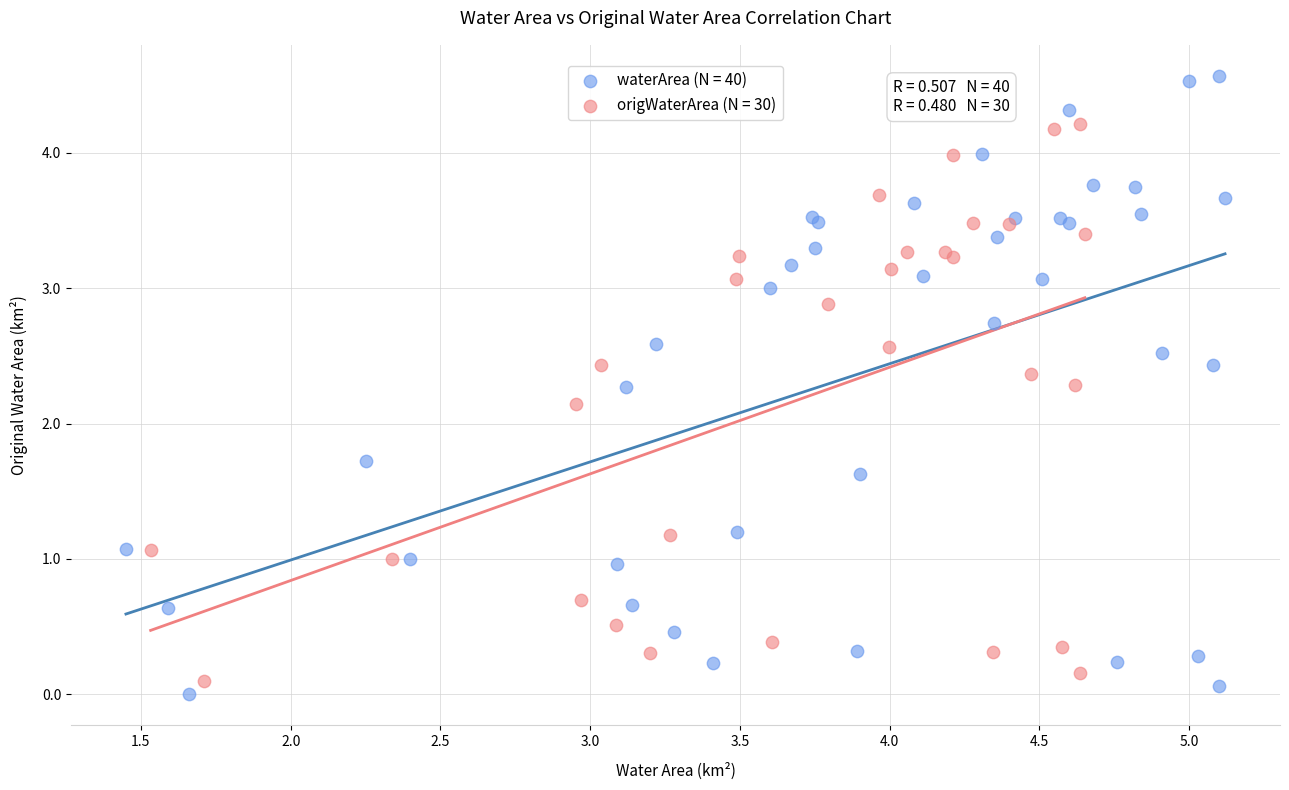

Which series reaches the maximum Y coordinate?

waterArea (N = 40)